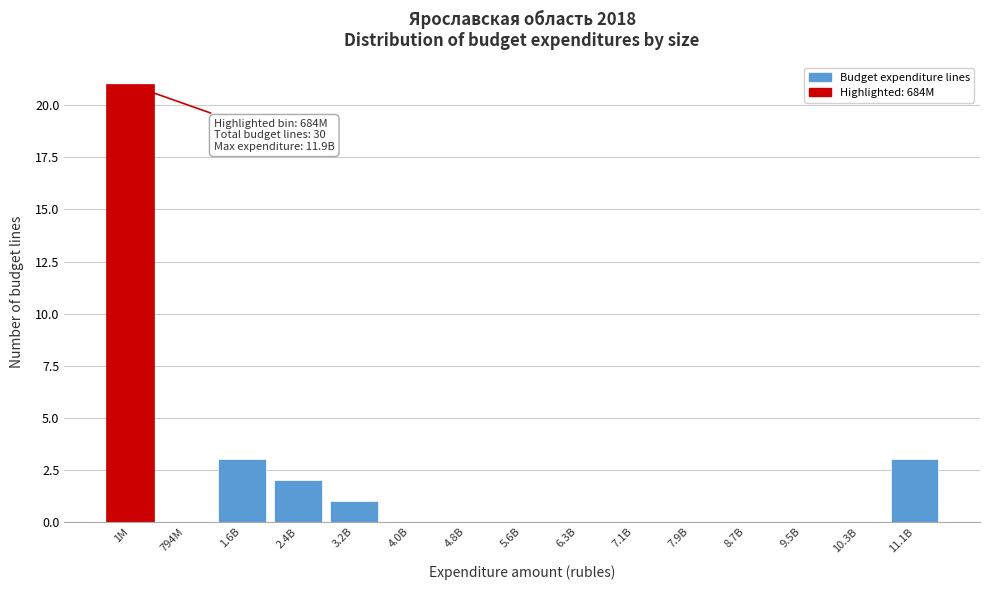

Reading left to right, list all the values displayed in this chart.

1M=21	794M=0	1.6B=3	2.4B=2	3.2B=1	4.0B=0	4.8B=0	5.6B=0	6.3B=0	7.1B=0	7.9B=0	8.7B=0	9.5B=0	10.3B=0	11.1B=3